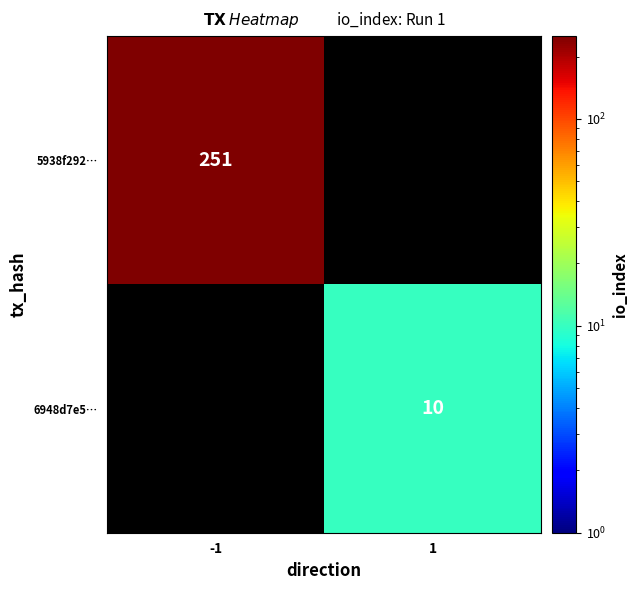

Which category has the lowest value across all series?

1